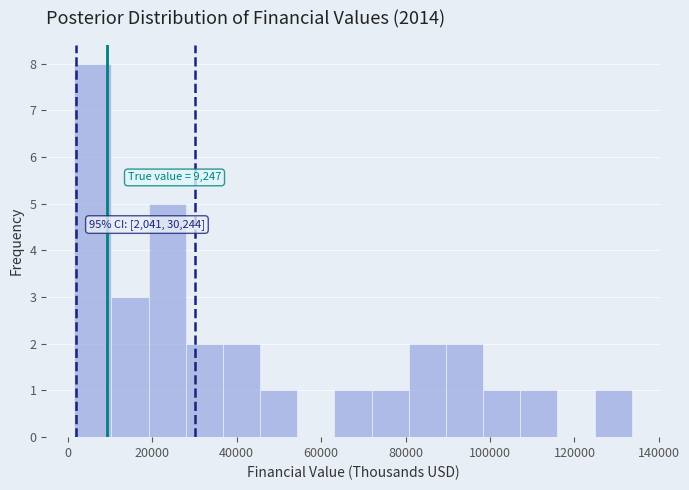

Over which range of the x-axis is the bar tallest?

2000 to 10000